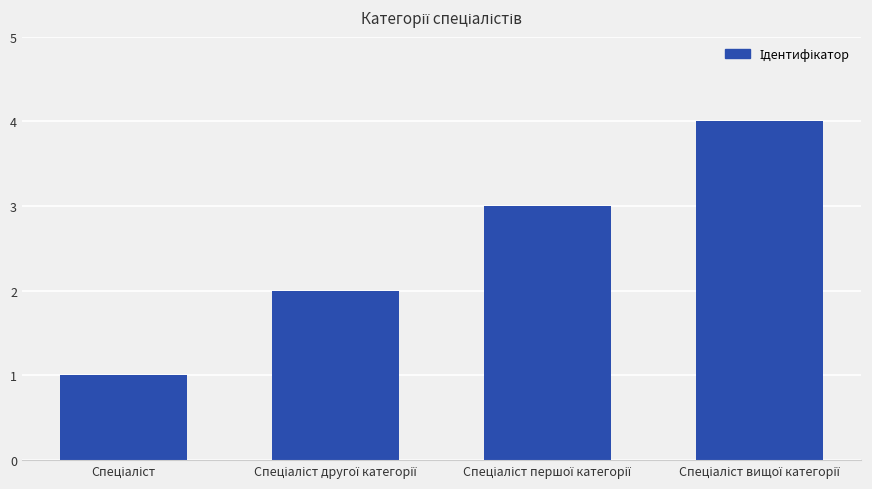

What is the sum of all values?

10